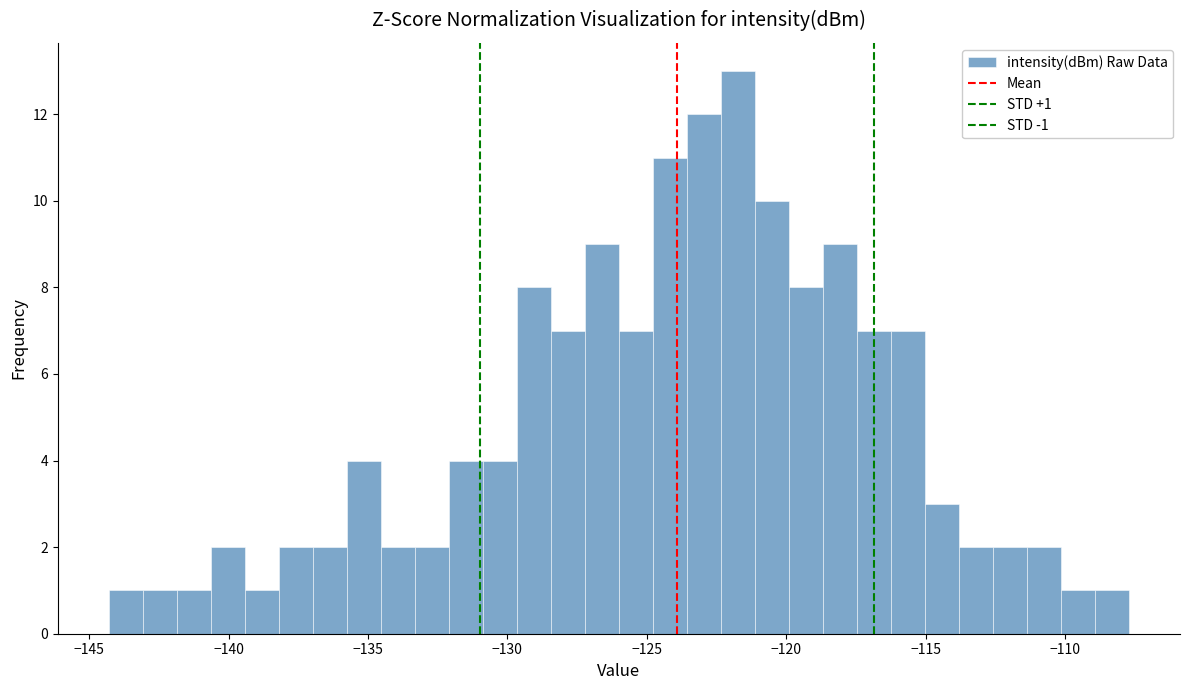

Around what value on the x-axis is the tallest bar? Give the approximate position of its centre, as read against the axis.

-121.5